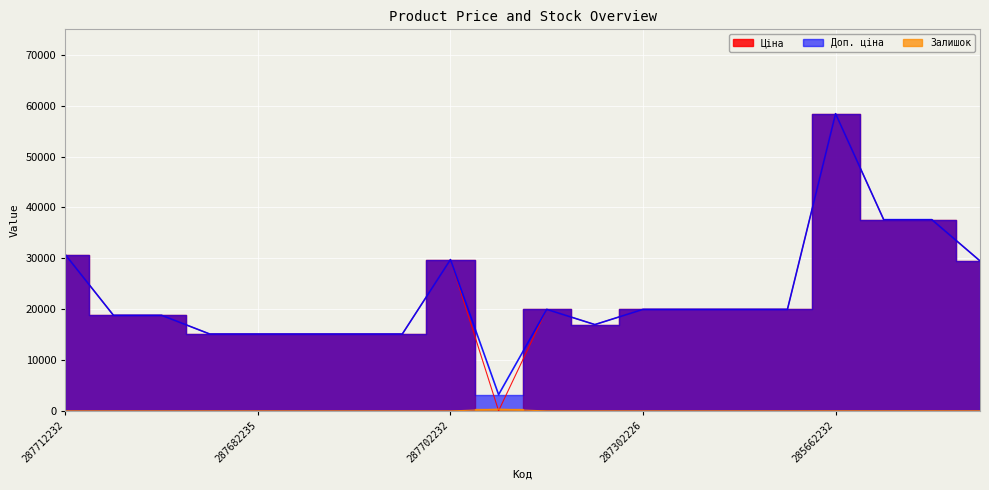

Which series has the largest range (max minus min)?

Ціна